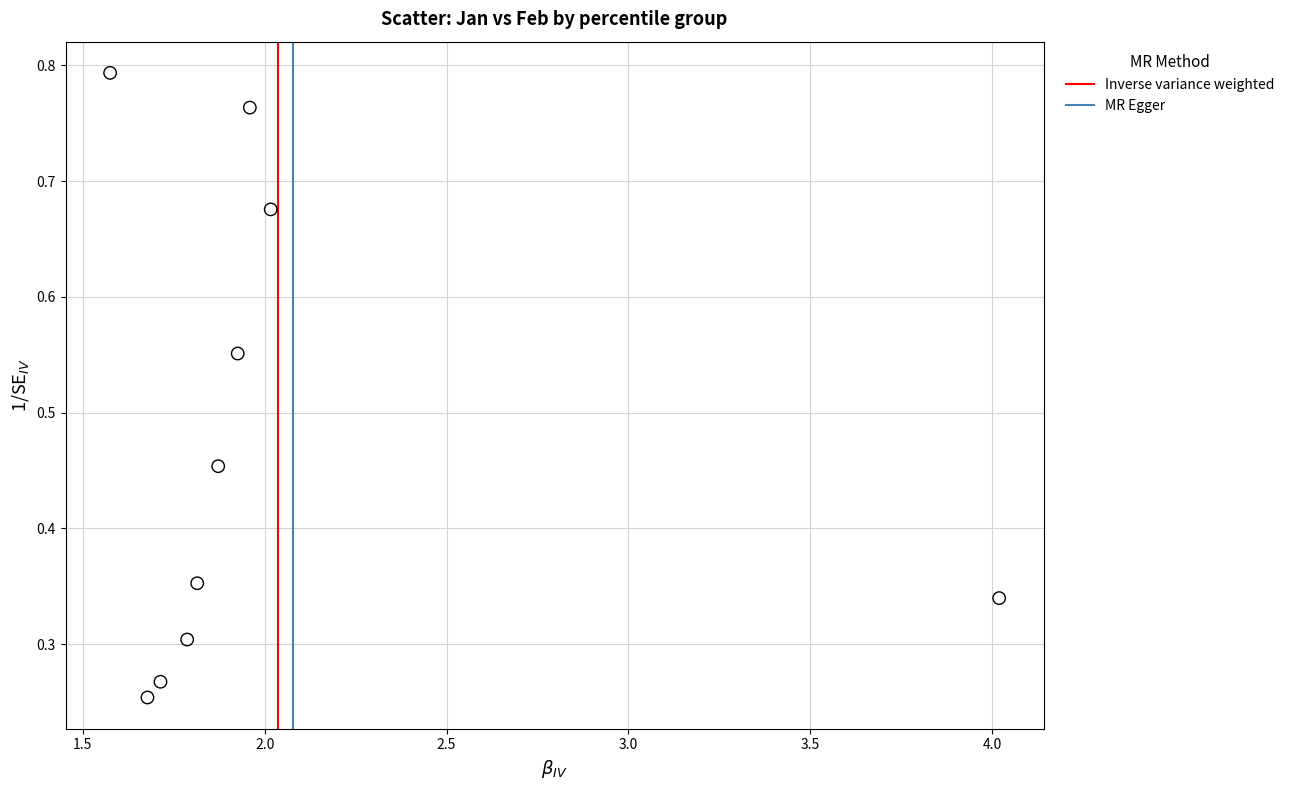

What is the range of X values (max minus min)?

2.4